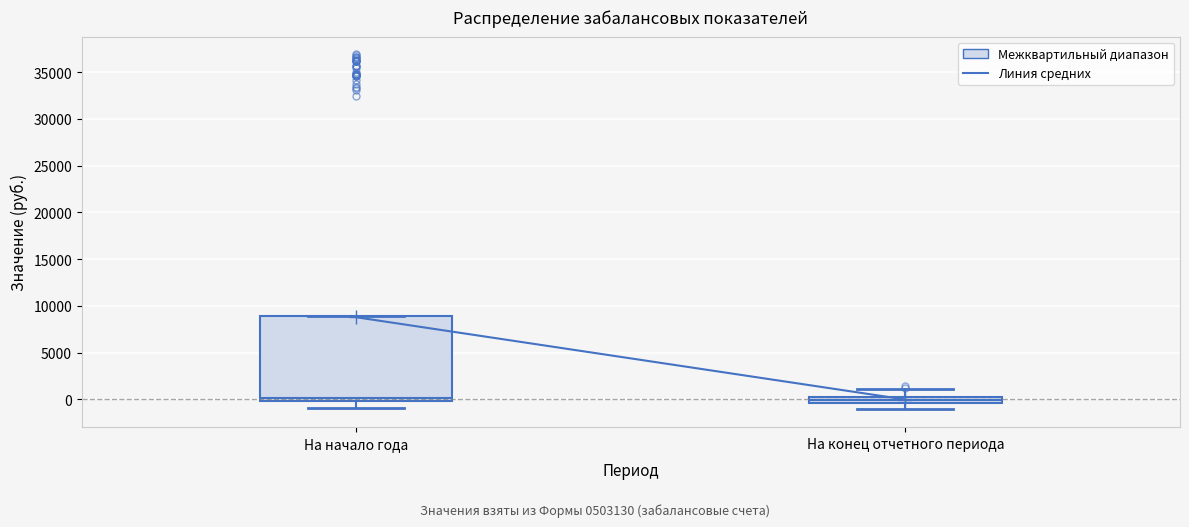

Where is the lower edge of the box for На начало года on the y-axis? The values are not printed on the chart, so give them approximately, as read against the axis.

0